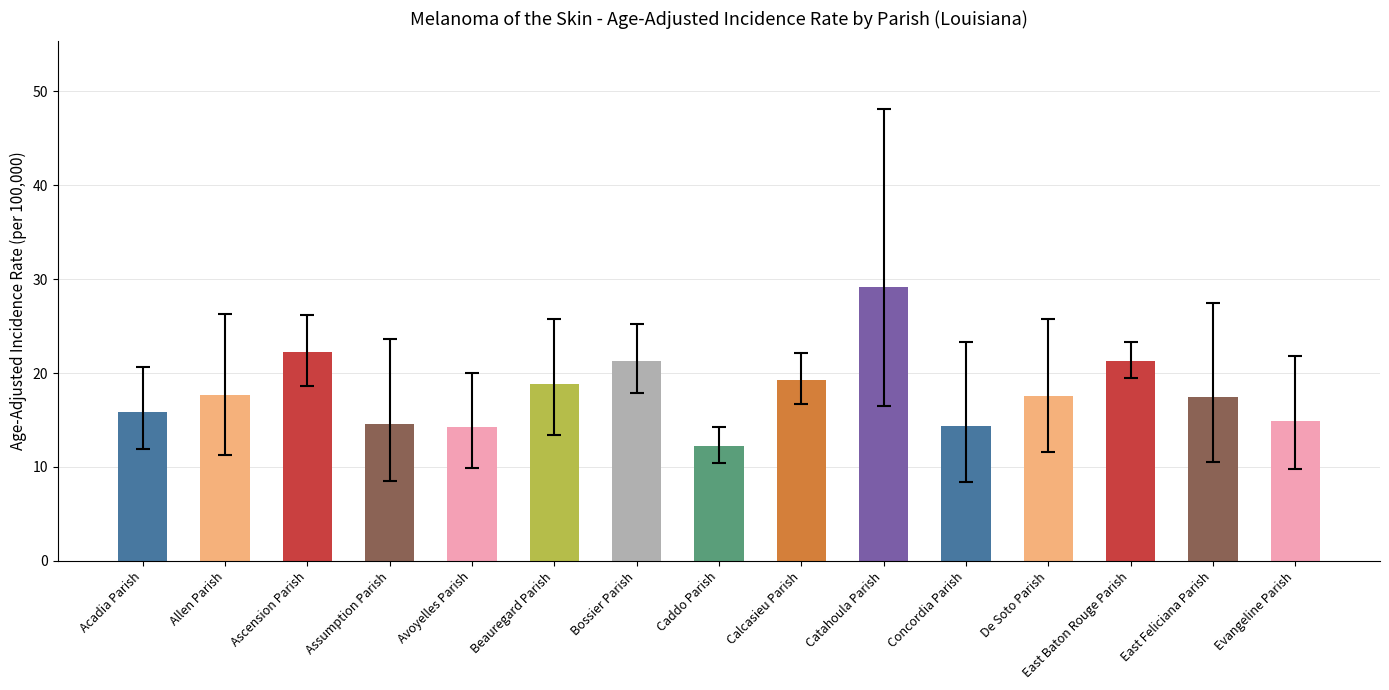

Does the chart contain any negative values?

No